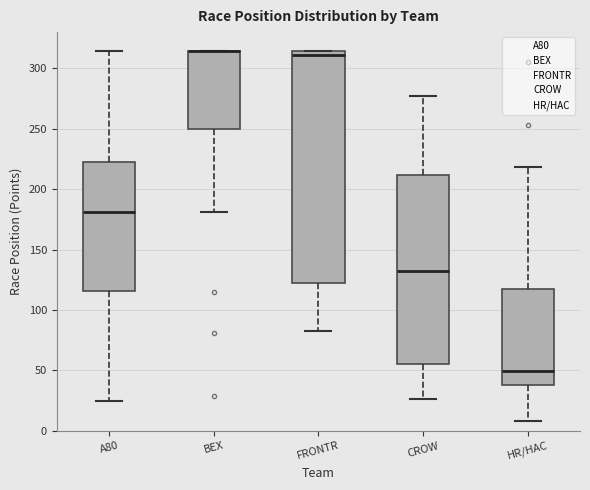

Where does the lower whisker of the box for CROW end on the y-axis? The values are not printed on the chart, so give them approximately, as read against the axis.

25